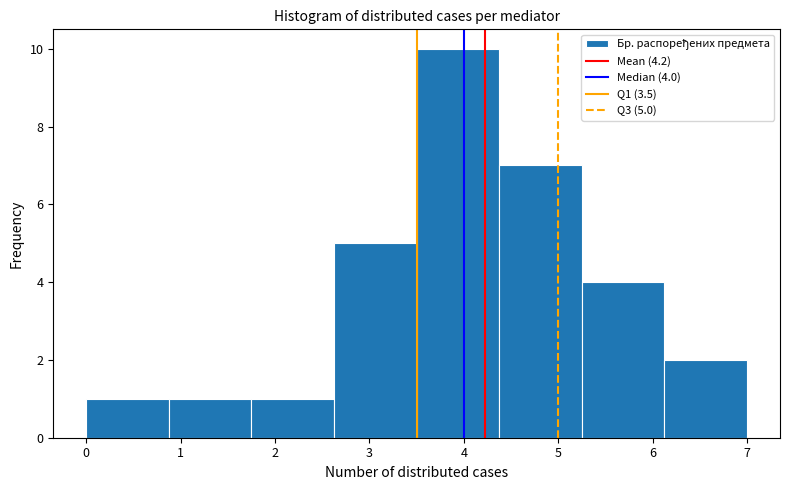

Which range on the x-axis has the tallest bar?

3.5 to 4.4